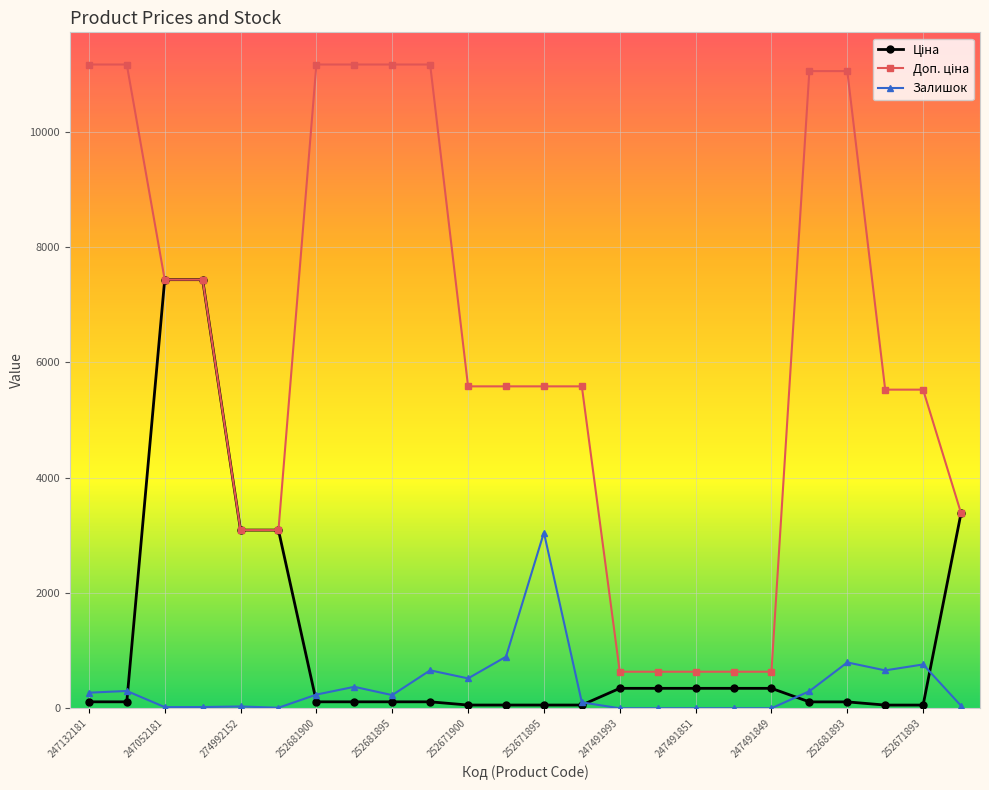

How many series are shown in this chart?

3